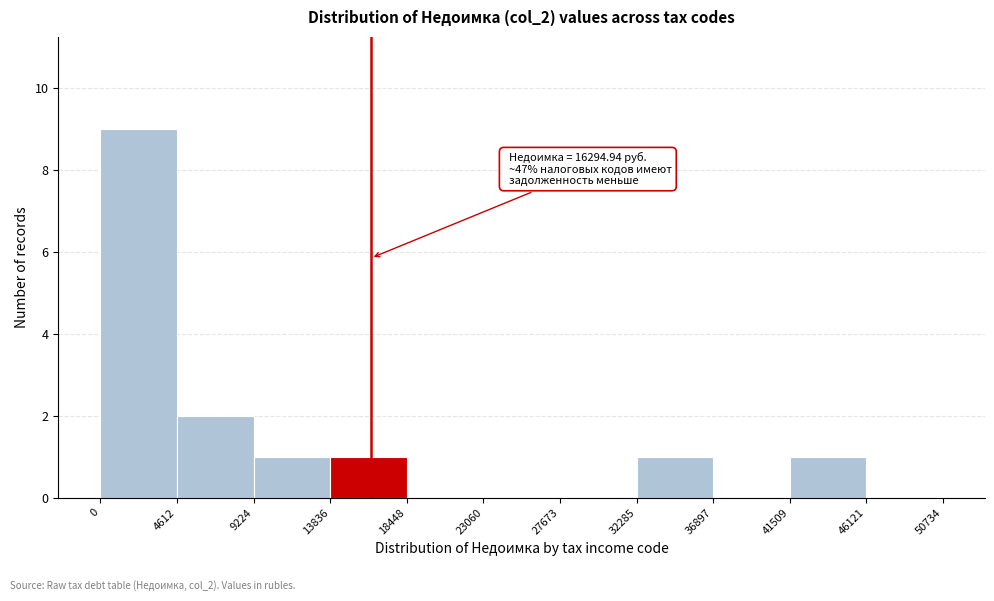

Which range on the x-axis has the tallest bar?

0 to 4612